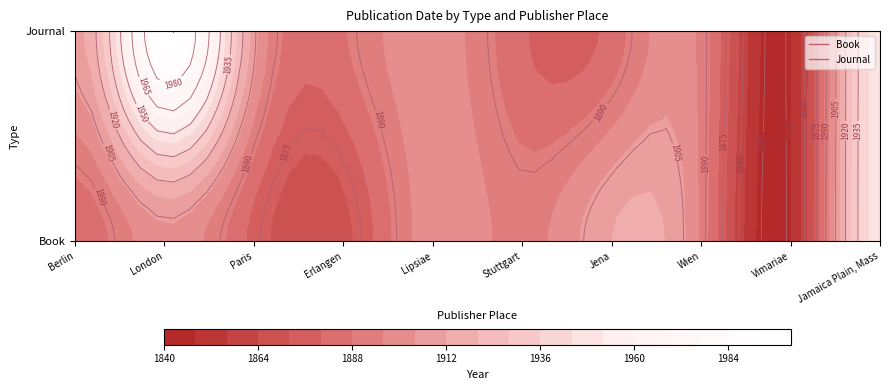

Which series has the largest total across all categories?

Book